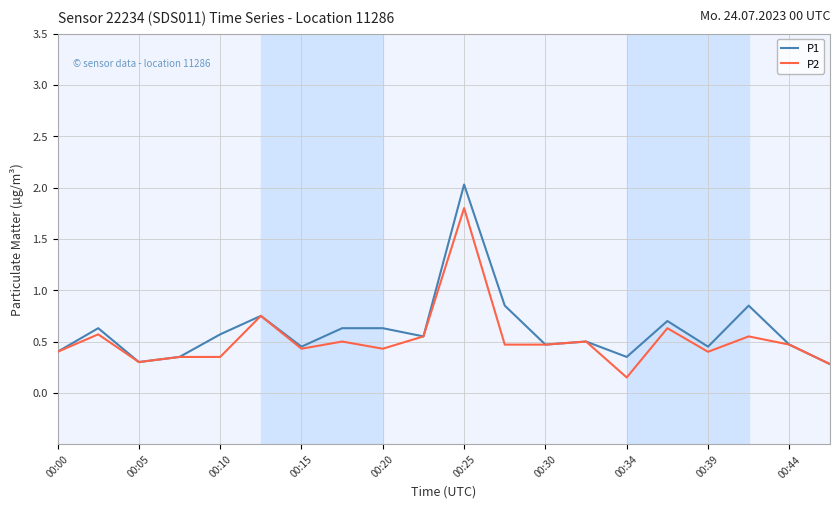

What is the greatest value displayed?

2.0